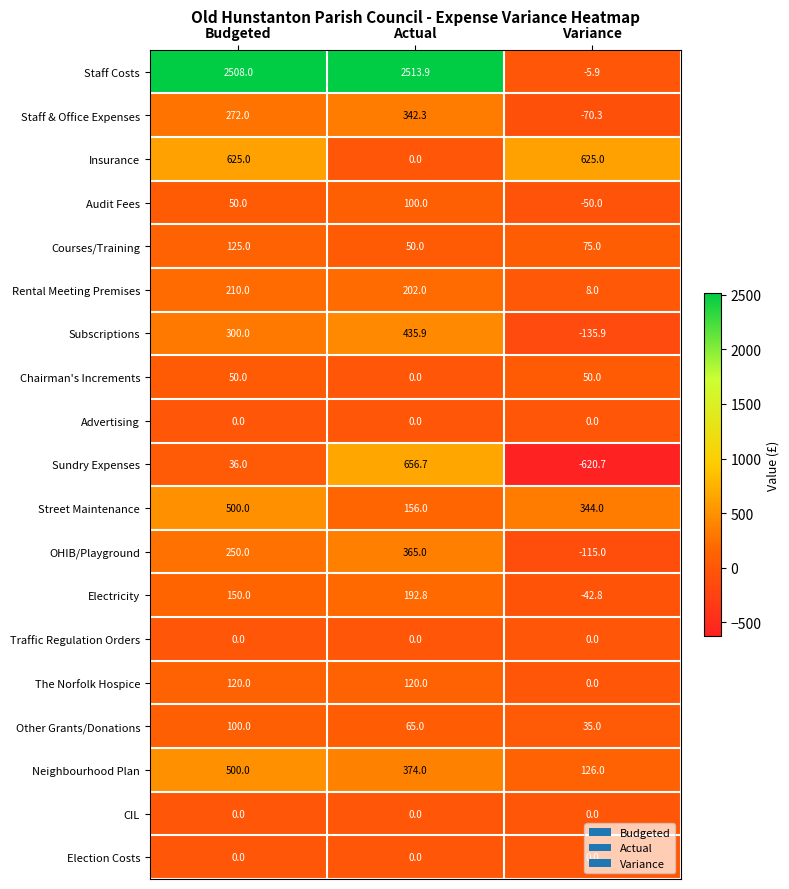

Is it true that Courses/Training equals 50.0 at Actual?

True